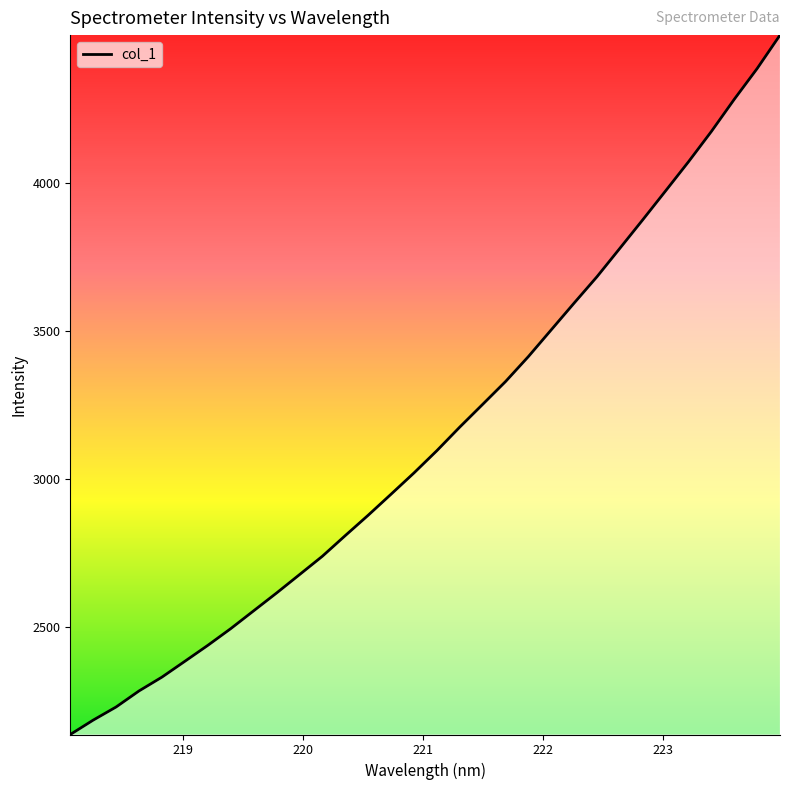

What is the difference between the maximum and minimum values?

2364.0